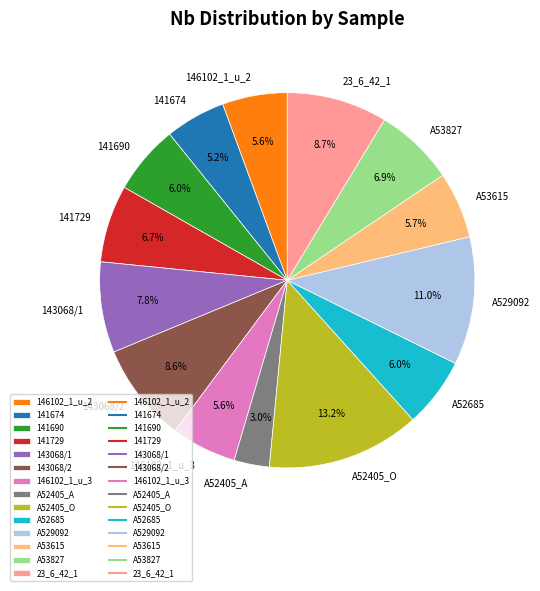

Do A529092 and 146102_1_u_3 together represent more than half of the pie?

No